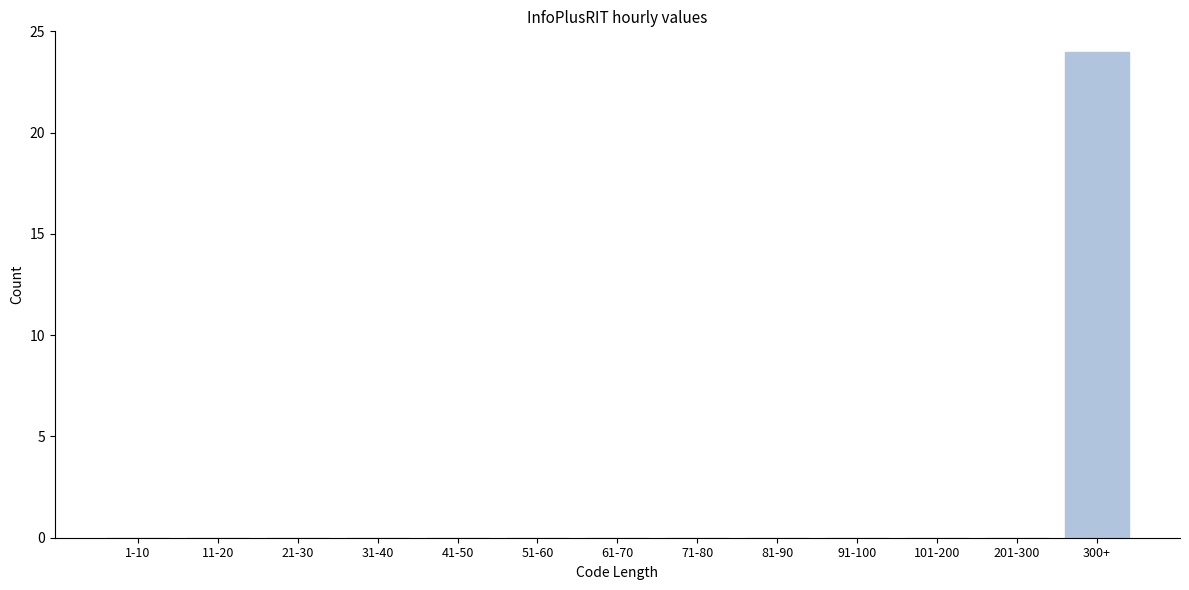

Reading left to right, list all the values displayed in this chart.

1-10=0	11-20=0	21-30=0	31-40=0	41-50=0	51-60=0	61-70=0	71-80=0	81-90=0	91-100=0	101-200=0	201-300=0	300+=24